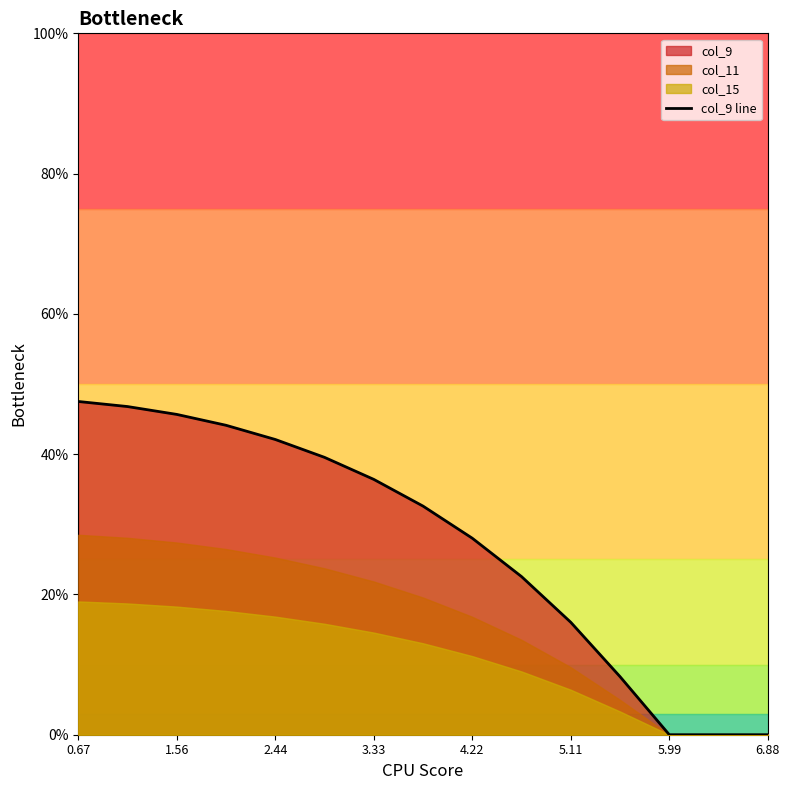

The value of col_9 line at 5.99 is 0.0. True or false?

True